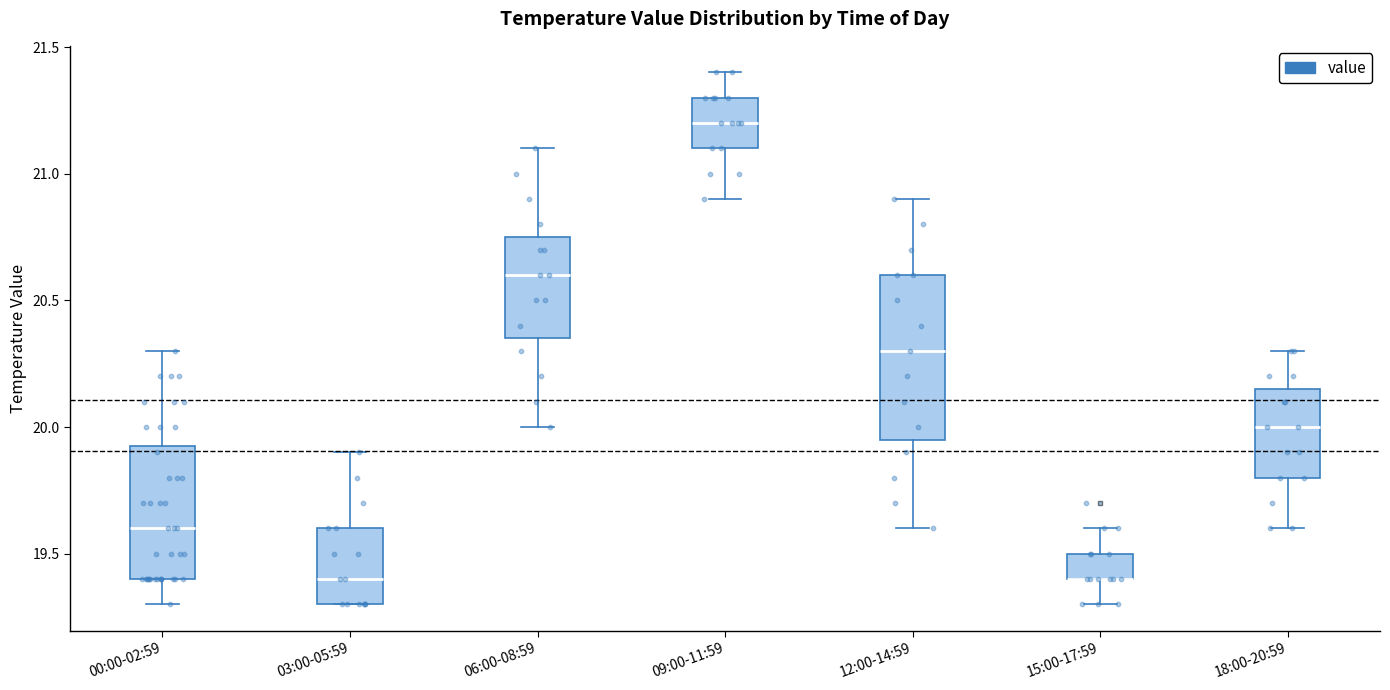

Reading left to right, read every box against the y-axis: the position of its median line, the range the box covers, and the ends of its whiskers. The values are not printed on the chart, so give them approximately, as read against the axis.

00:00-02:59: median 19.60, box 19.40 to 19.95, whiskers 19.30 to 20.30
03:00-05:59: median 19.40, box 19.30 to 19.60, whiskers 19.30 to 19.90
06:00-08:59: median 20.60, box 20.35 to 20.75, whiskers 20.00 to 21.10
09:00-11:59: median 21.20, box 21.10 to 21.30, whiskers 20.90 to 21.40
12:00-14:59: median 20.30, box 19.95 to 20.60, whiskers 19.60 to 20.90
15:00-17:59: median 19.40 (drawn on the box's lower edge), box 19.40 to 19.50, whiskers 19.30 to 19.60
18:00-20:59: median 20.00, box 19.80 to 20.15, whiskers 19.60 to 20.30